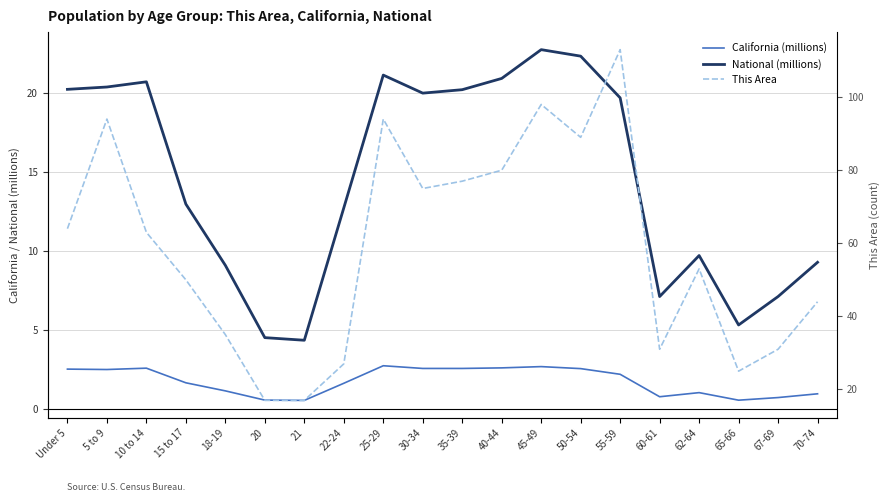

What position from the left is 20?

6